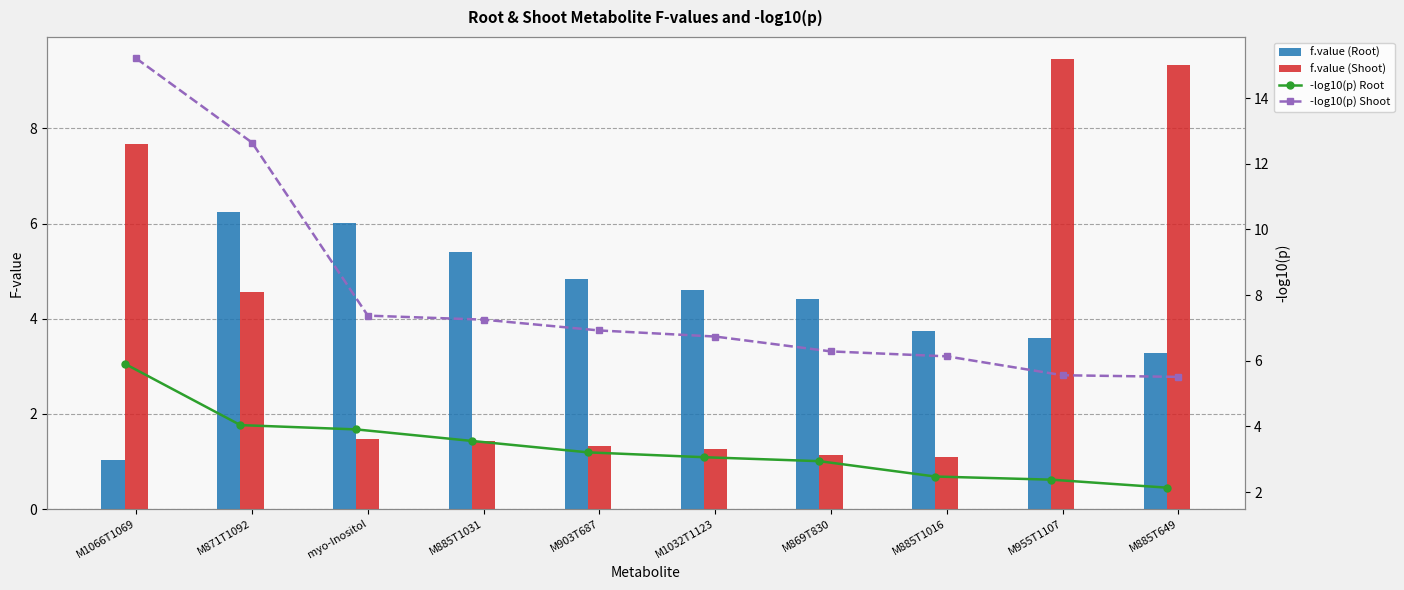

At which category does the chart reach its minimum across all series?

M1066T1069